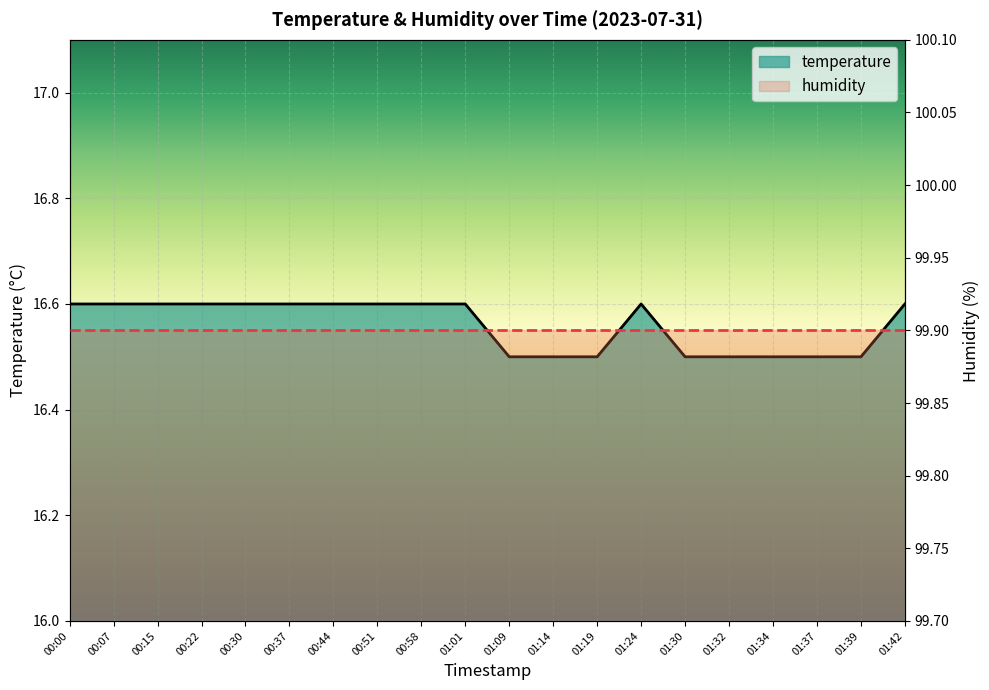

True or false: temperature and humidity intersect in this chart.

False